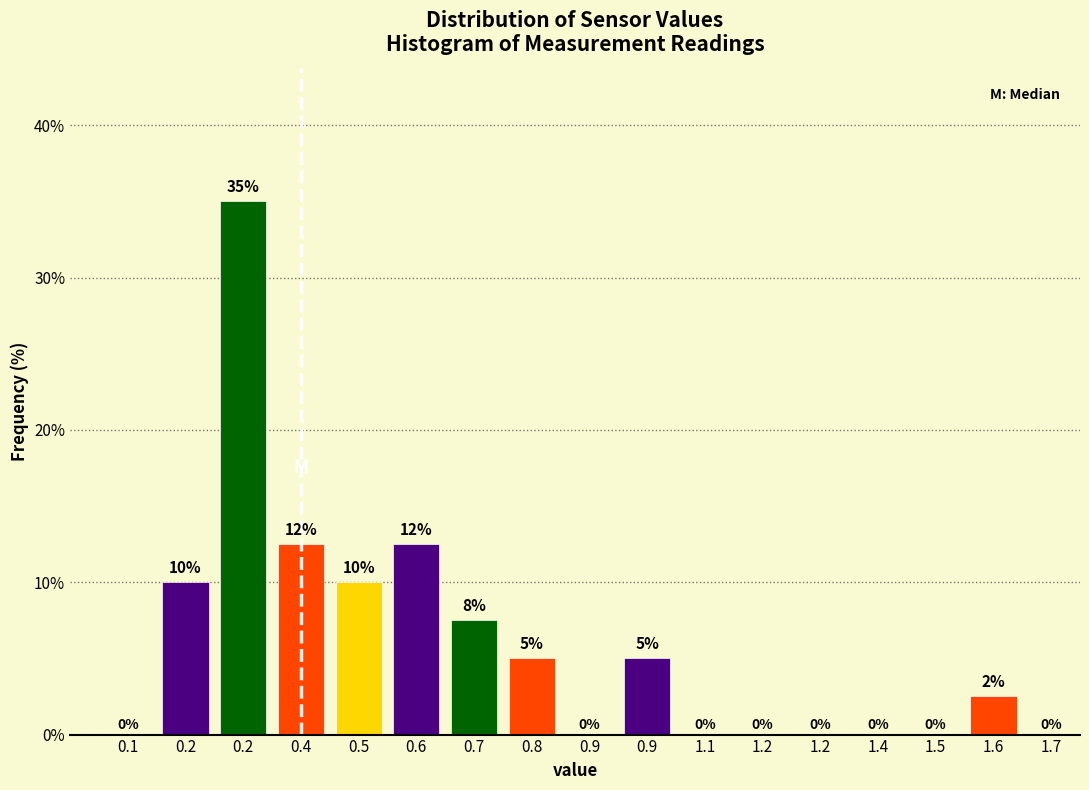

How many distinct data groups are displayed?

1